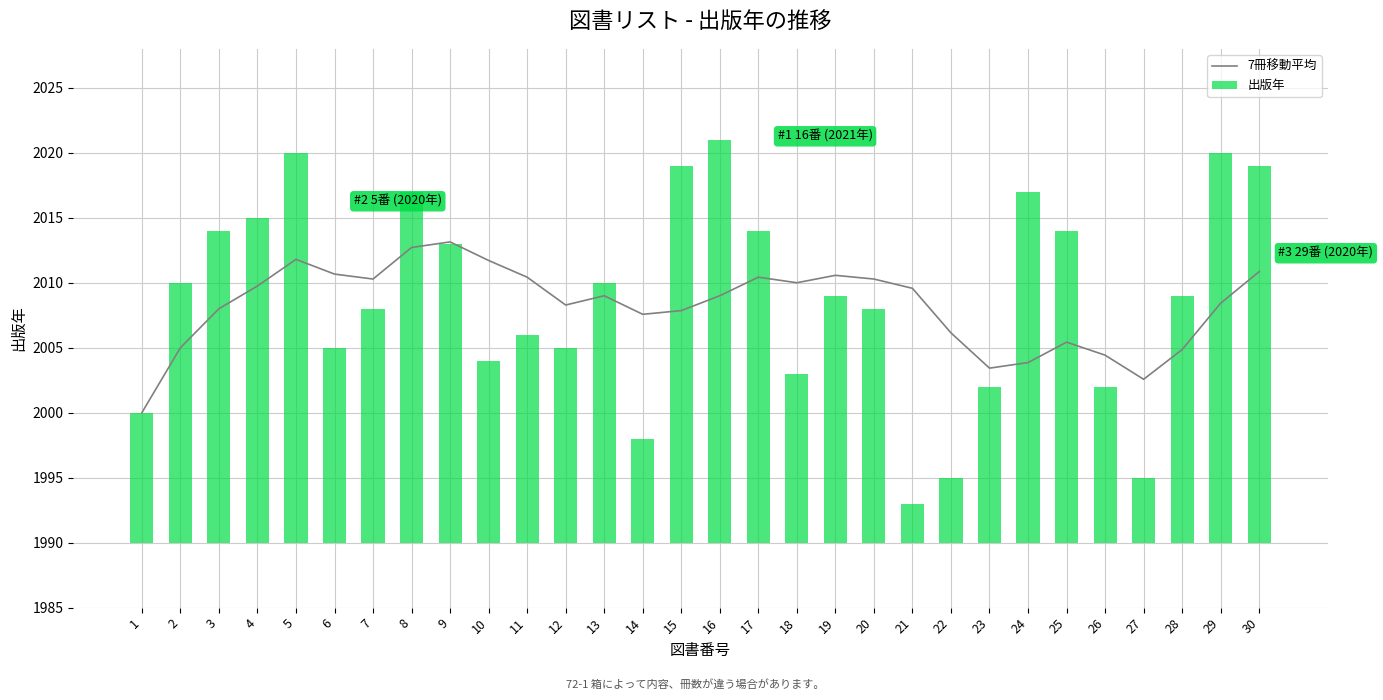

What is the difference between the 出版年 values at 17 and 4?

1.0